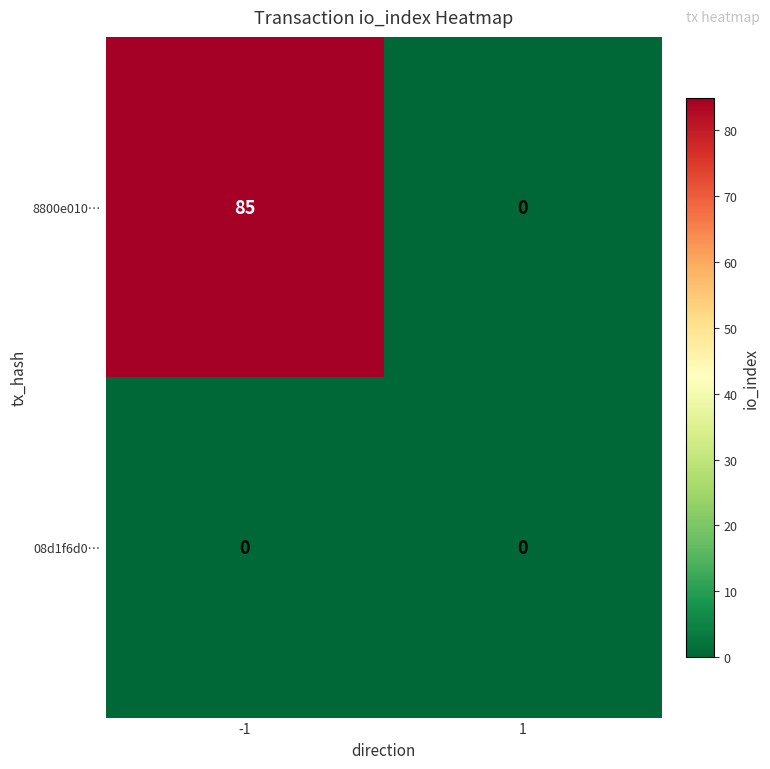

Reading right to left, what are all the values shown in this chart?

8800e010…: 0	85
08d1f6d0…: 0	0